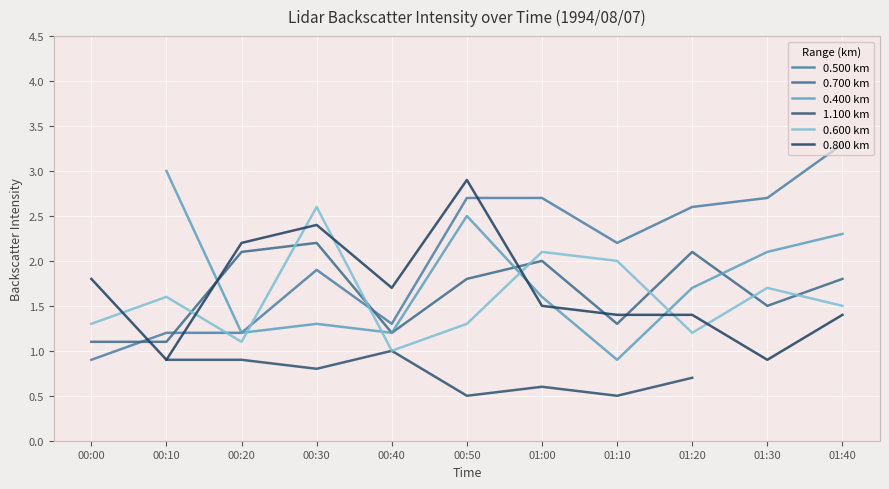

What is the average value of the 0.500 km series?

2.1